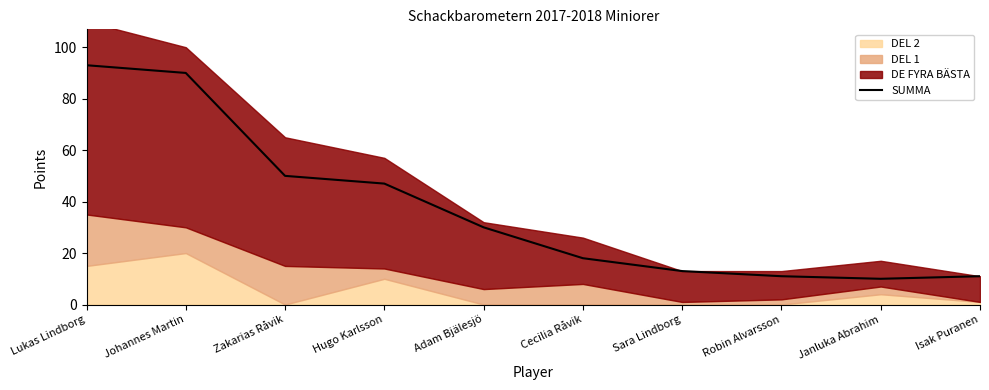

What is the approximate value of SUMMA at Isak Puranen?

11